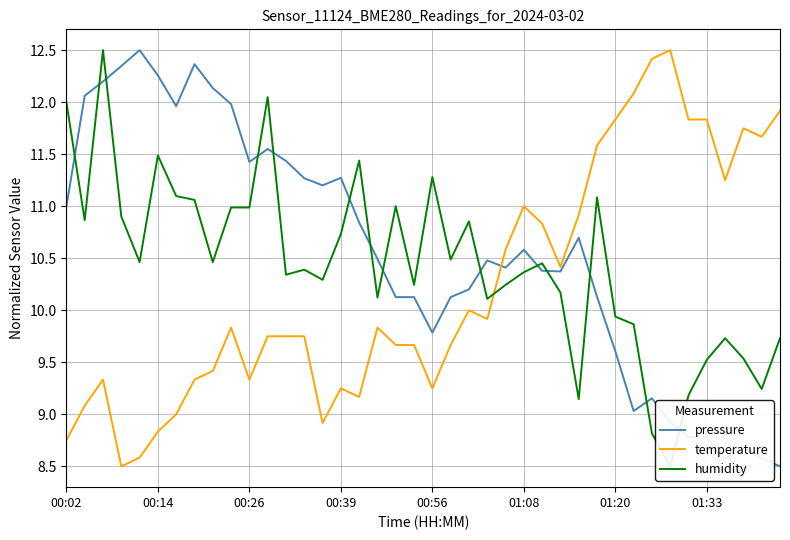

Read the temperature value at 18.

9.7